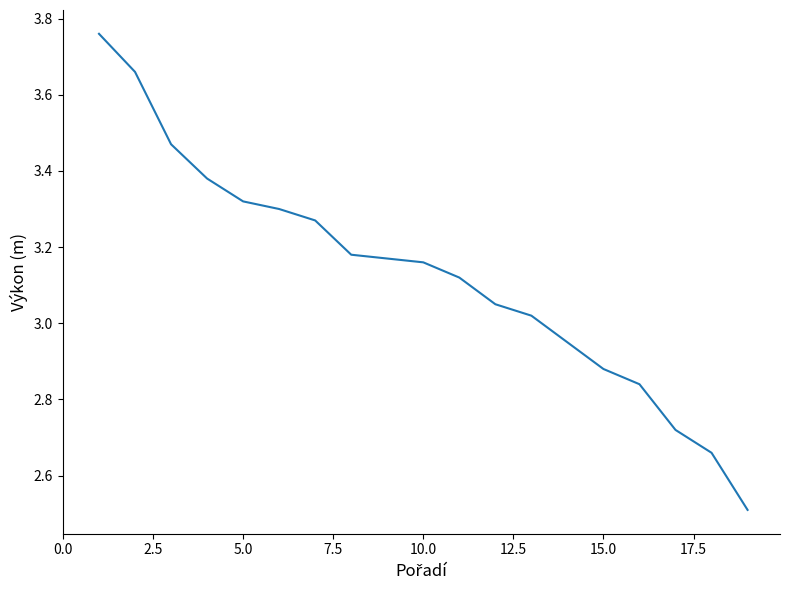

What is the sum of all values?

59.4